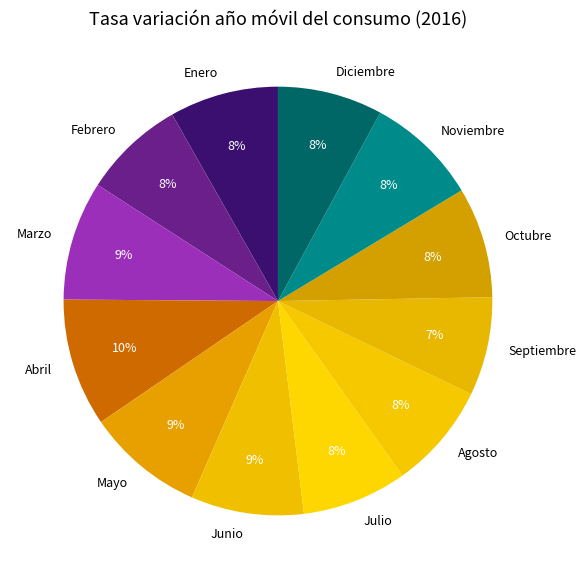

How many slices are in this pie chart?

12